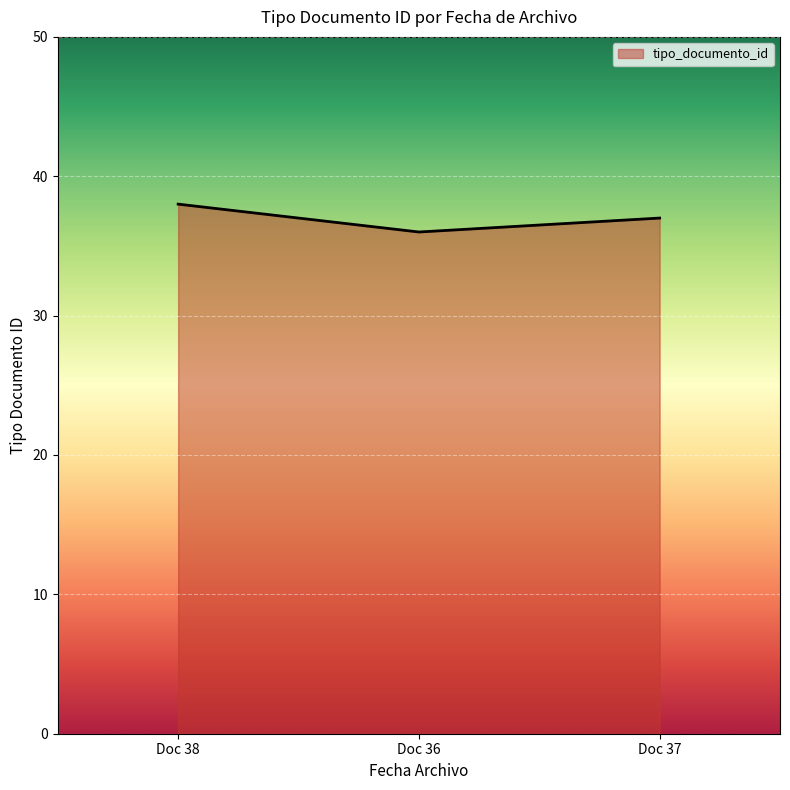

Is it true that the value at Doc 36 is 12?

False